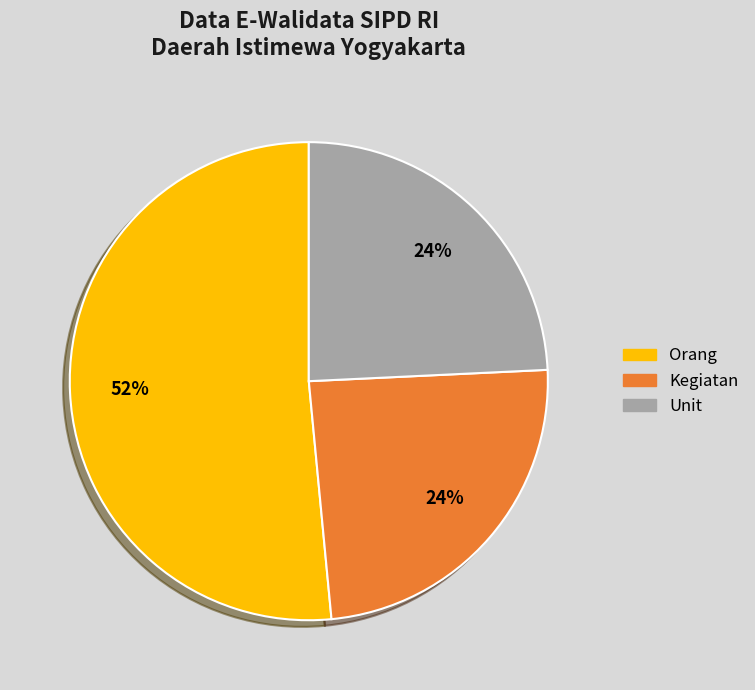

Does any single category account for the majority?

Yes